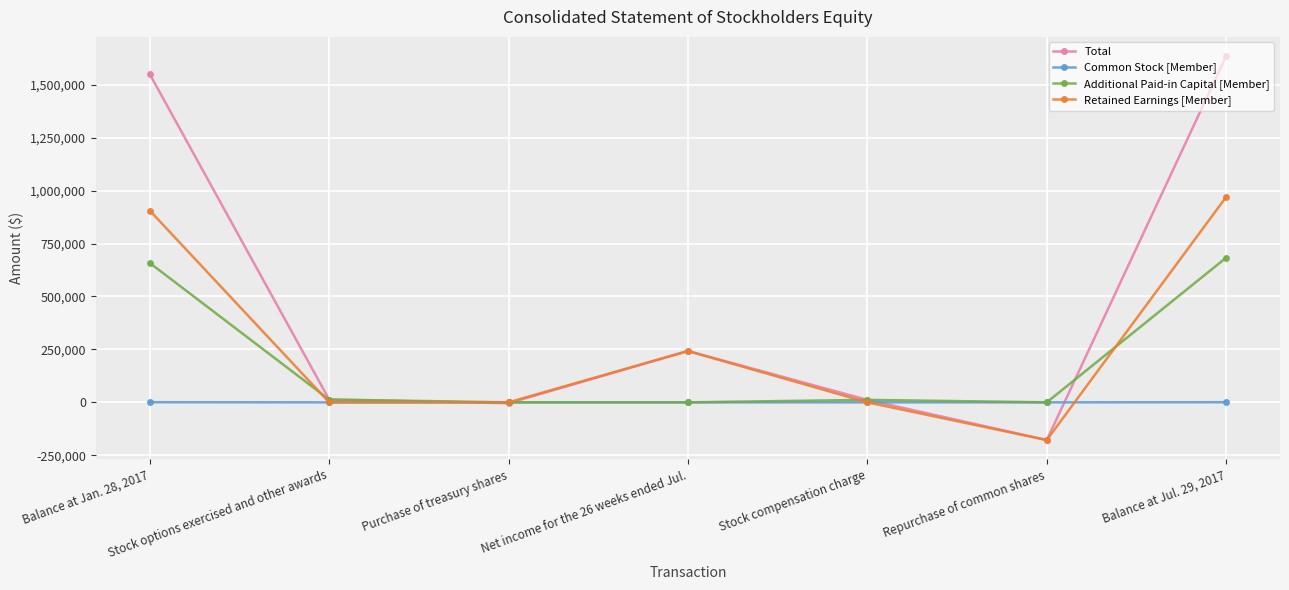

What is the value of the Common Stock [Member] point at the 6th from the left?

-6